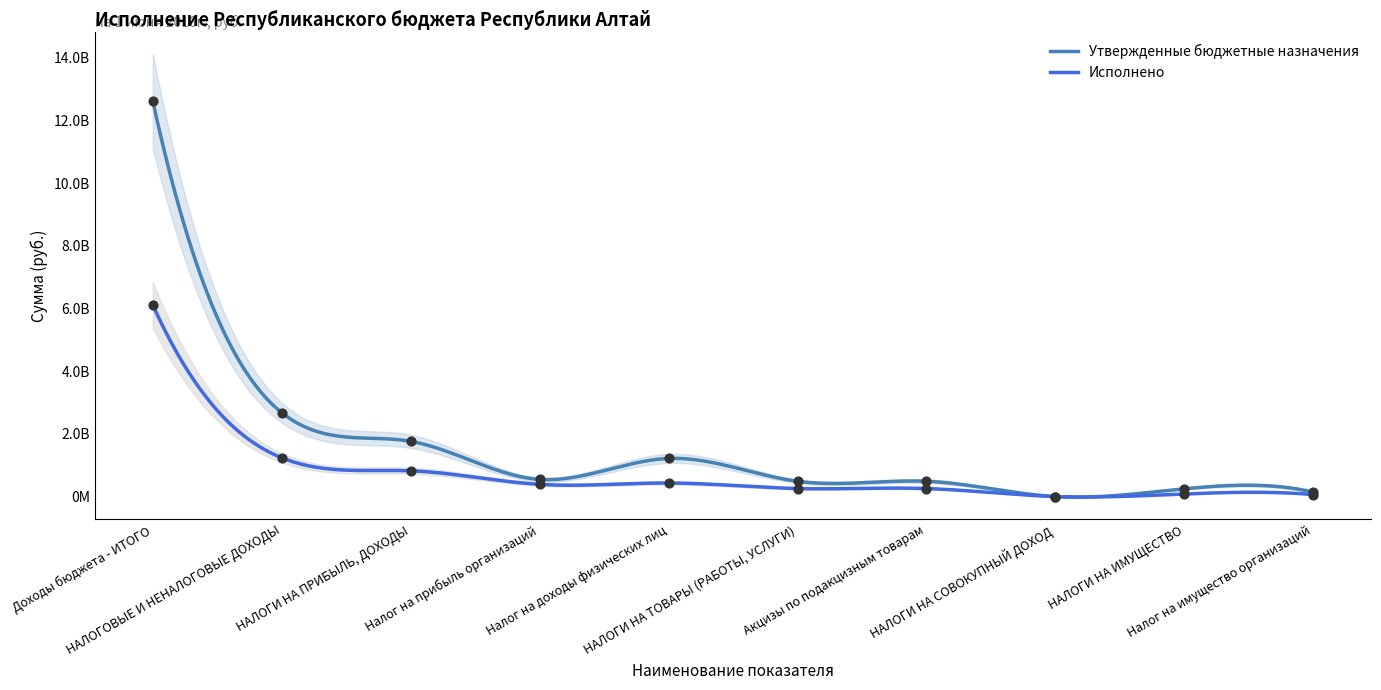

Is the value of Утвержденные бюджетные назначения at Налог на доходы физических лиц greater than the value of Исполнено at Налог на имущество организаций?

Yes